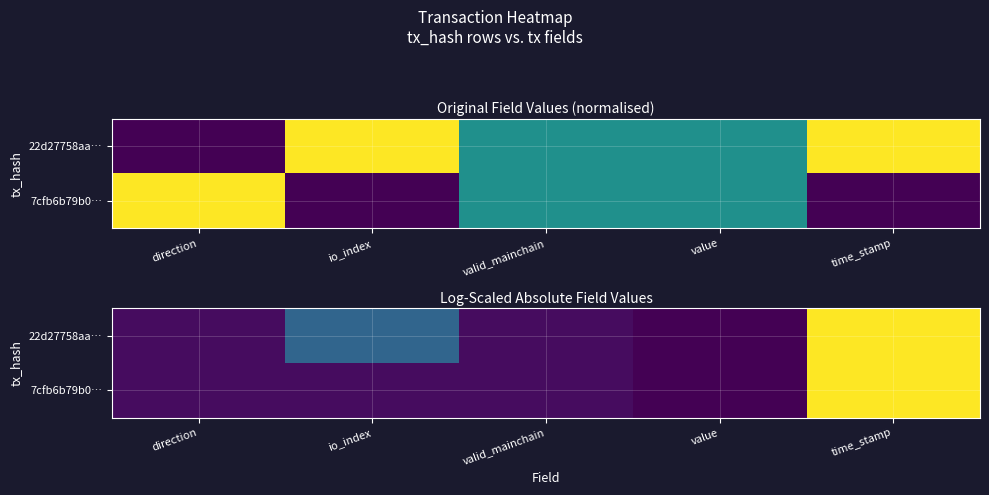

What is the difference between the maximum and second lowest values in the 22d27758aa… series?

20.5